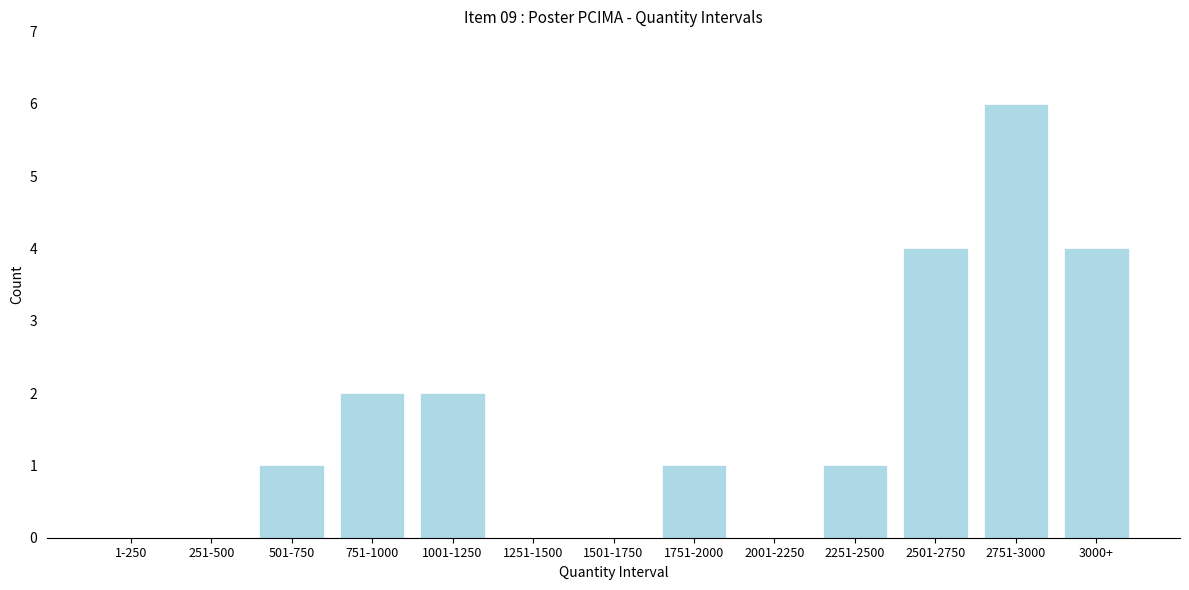

Reading left to right, transcribe all the data shown in this chart.

1-250=0	251-500=0	501-750=1	751-1000=2	1001-1250=2	1251-1500=0	1501-1750=0	1751-2000=1	2001-2250=0	2251-2500=1	2501-2750=4	2751-3000=6	3000+=4